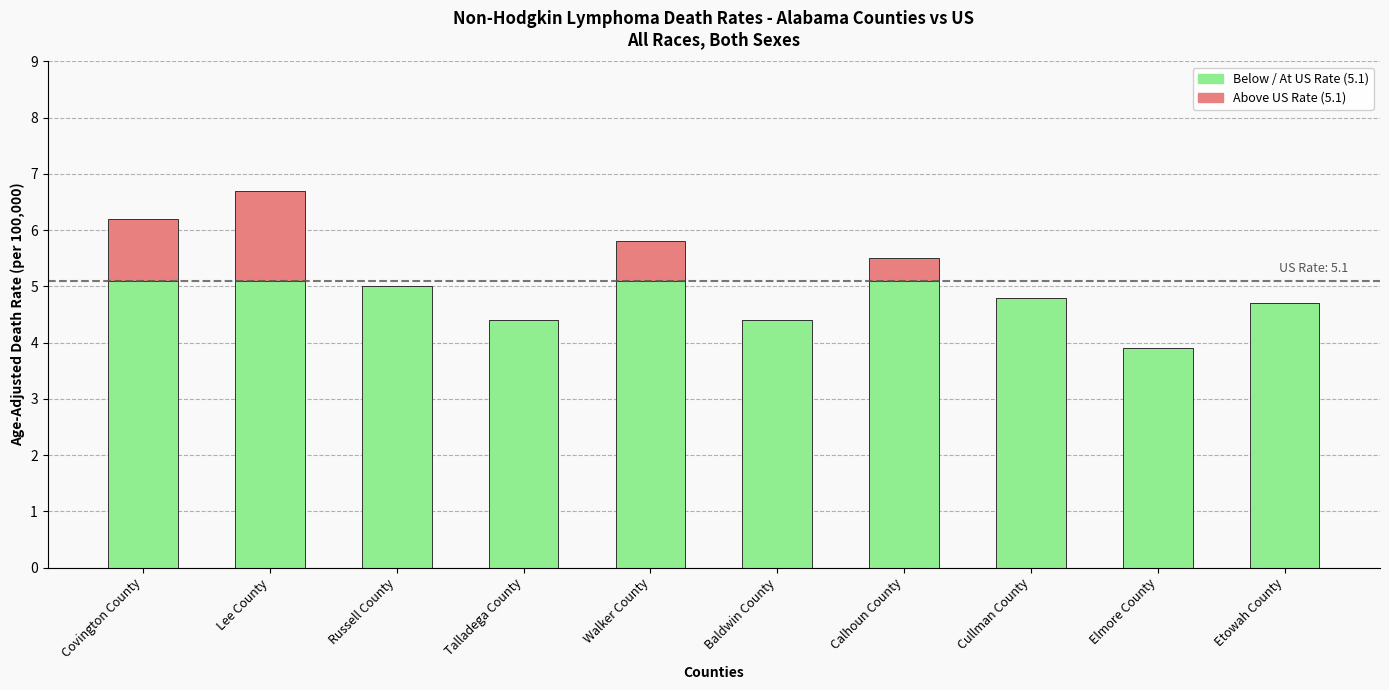

At which category is the sum across all series the highest?

Lee County